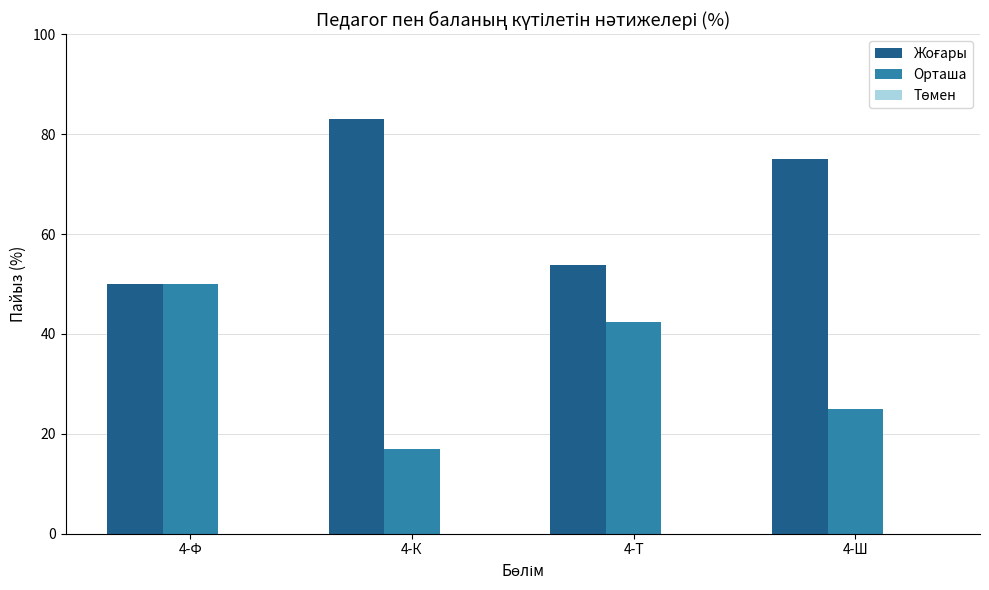

How many bars are there in each group?

2